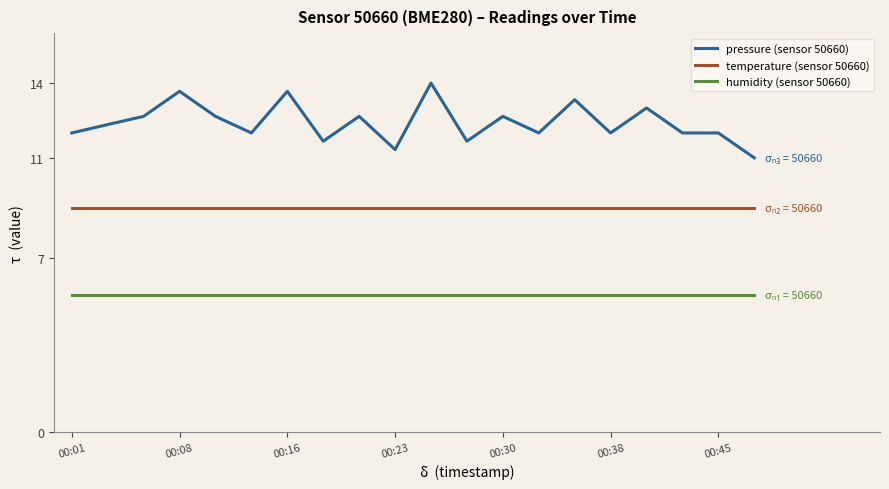

Does the chart have visible grid lines?

No